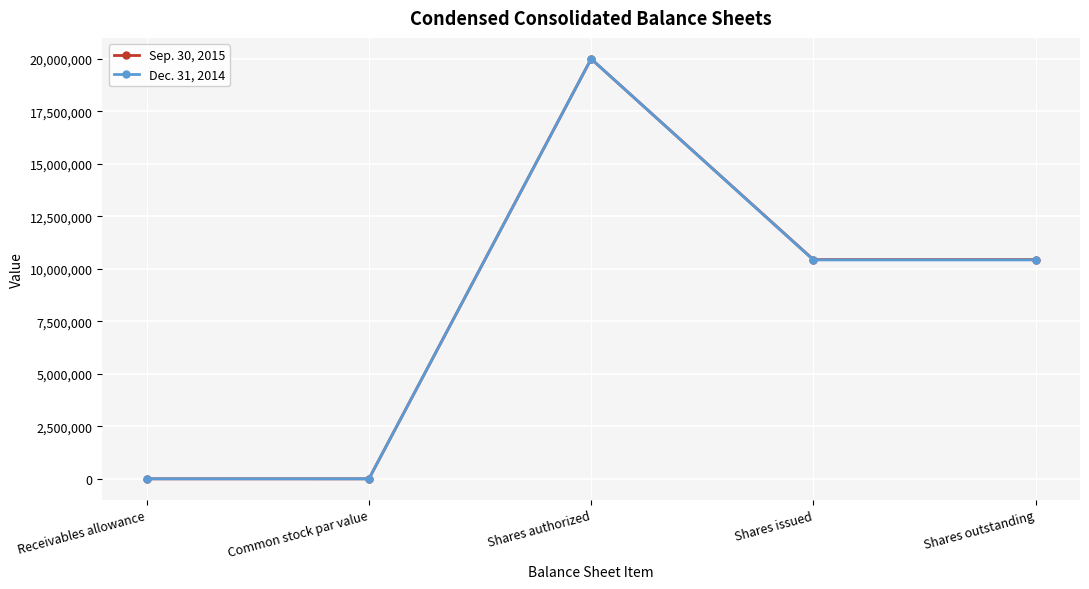

What is the average value of the Dec. 31, 2014 series?

8170675